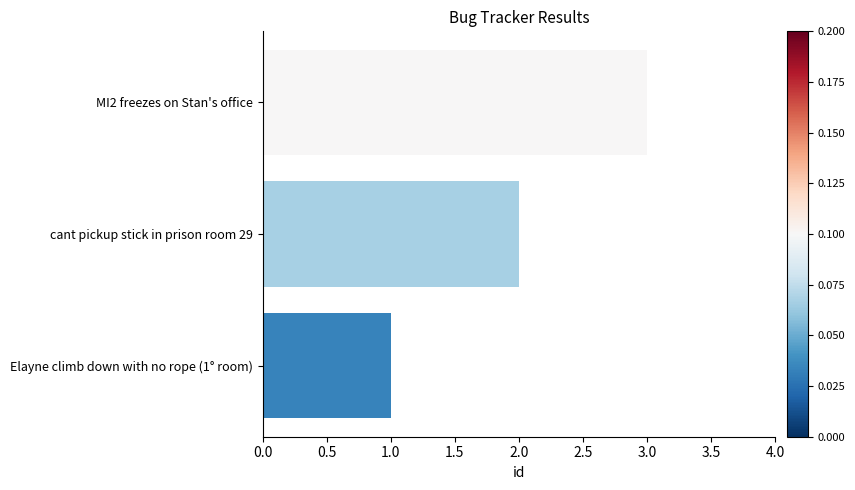

Which has a higher value, cant pickup stick in prison room 29 or MI2 freezes on Stan's office?

MI2 freezes on Stan's office